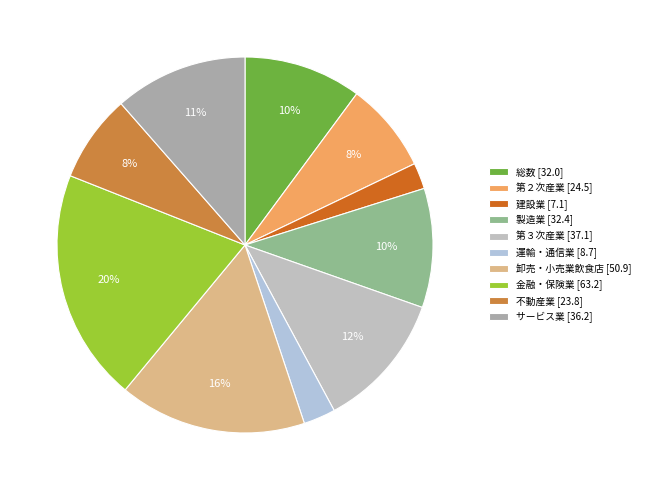

Does 金融・保険業 represent more than half of the total?

No